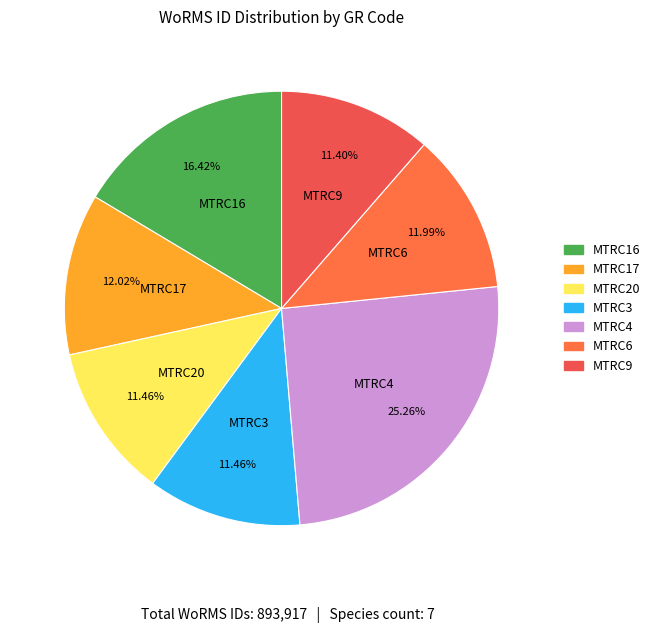

Is the sum of MTRC16 and MTRC20 greater than half?

No